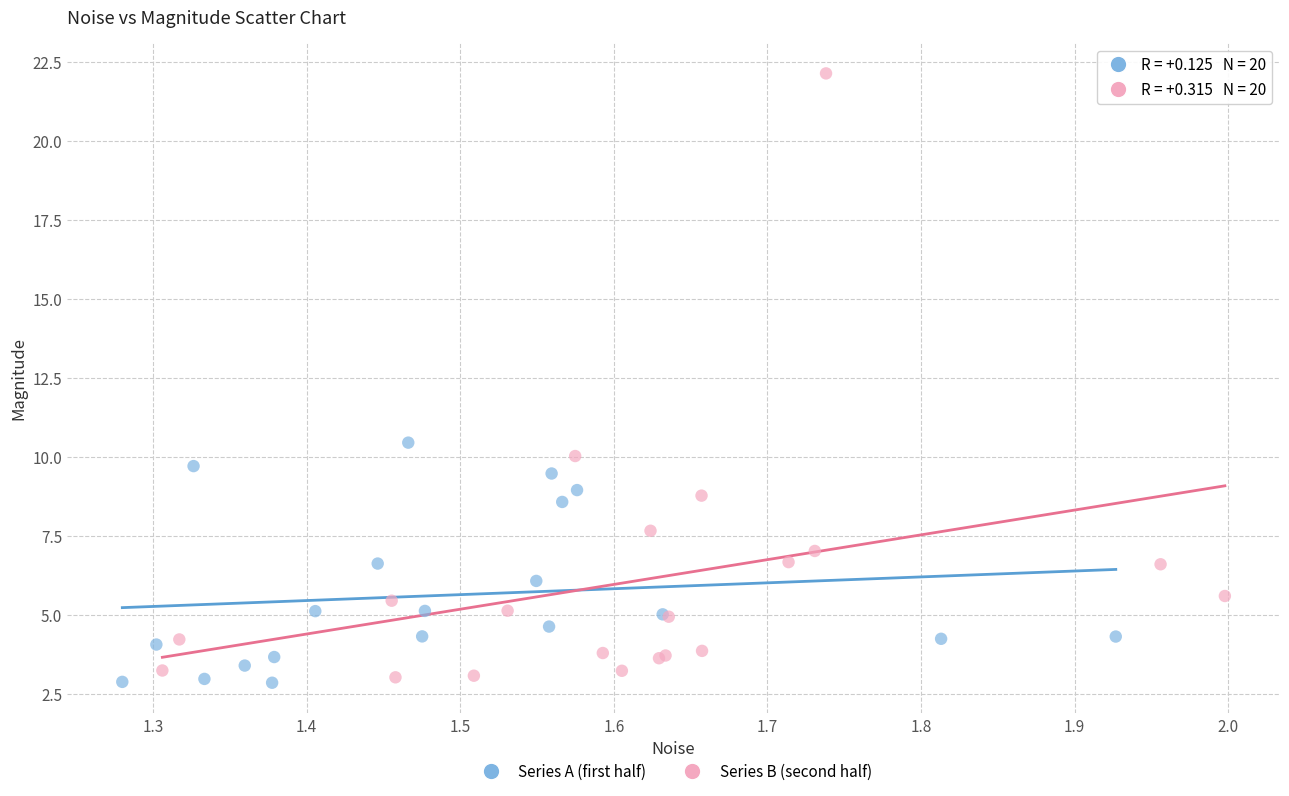

Which series contains the lowest Y value?

Series A (first half)